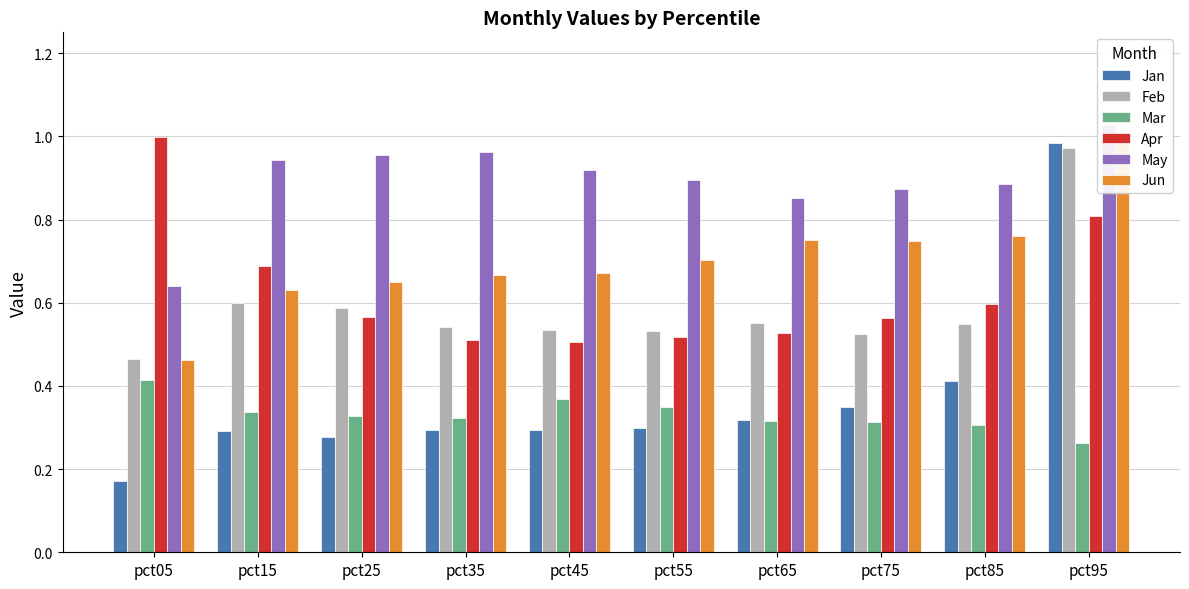

Between pct55 and pct75, which series saw the biggest shift?

Jan